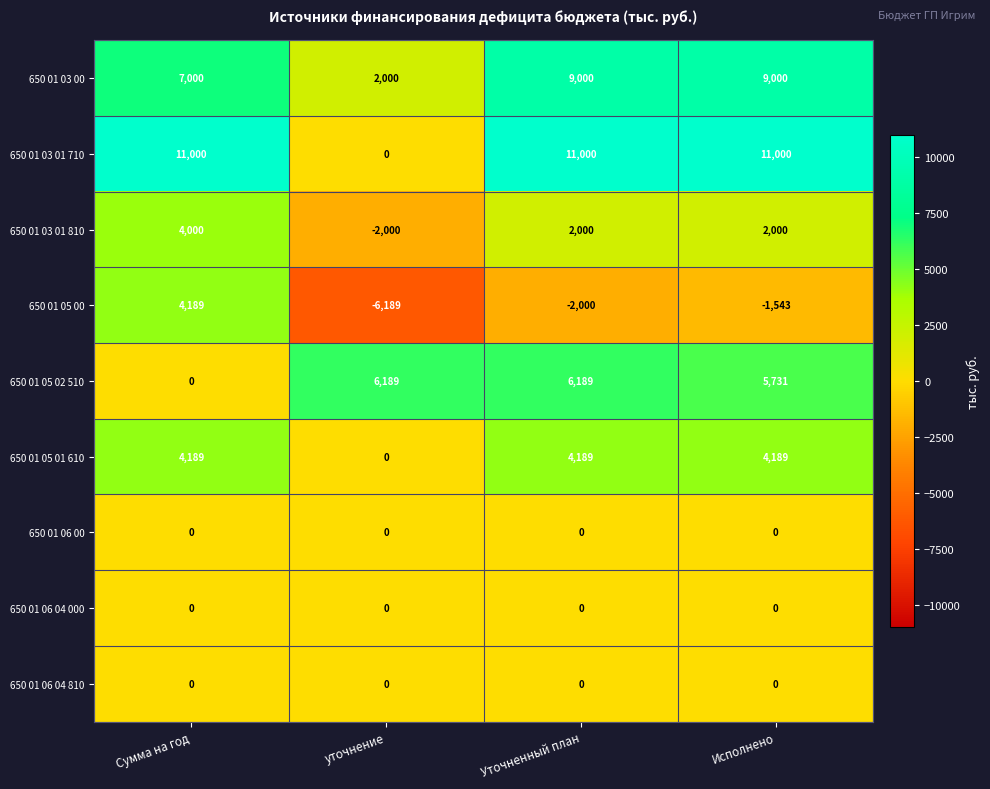

Count the 650 01 03 01 810 values in the range 2000 to 4000.

3